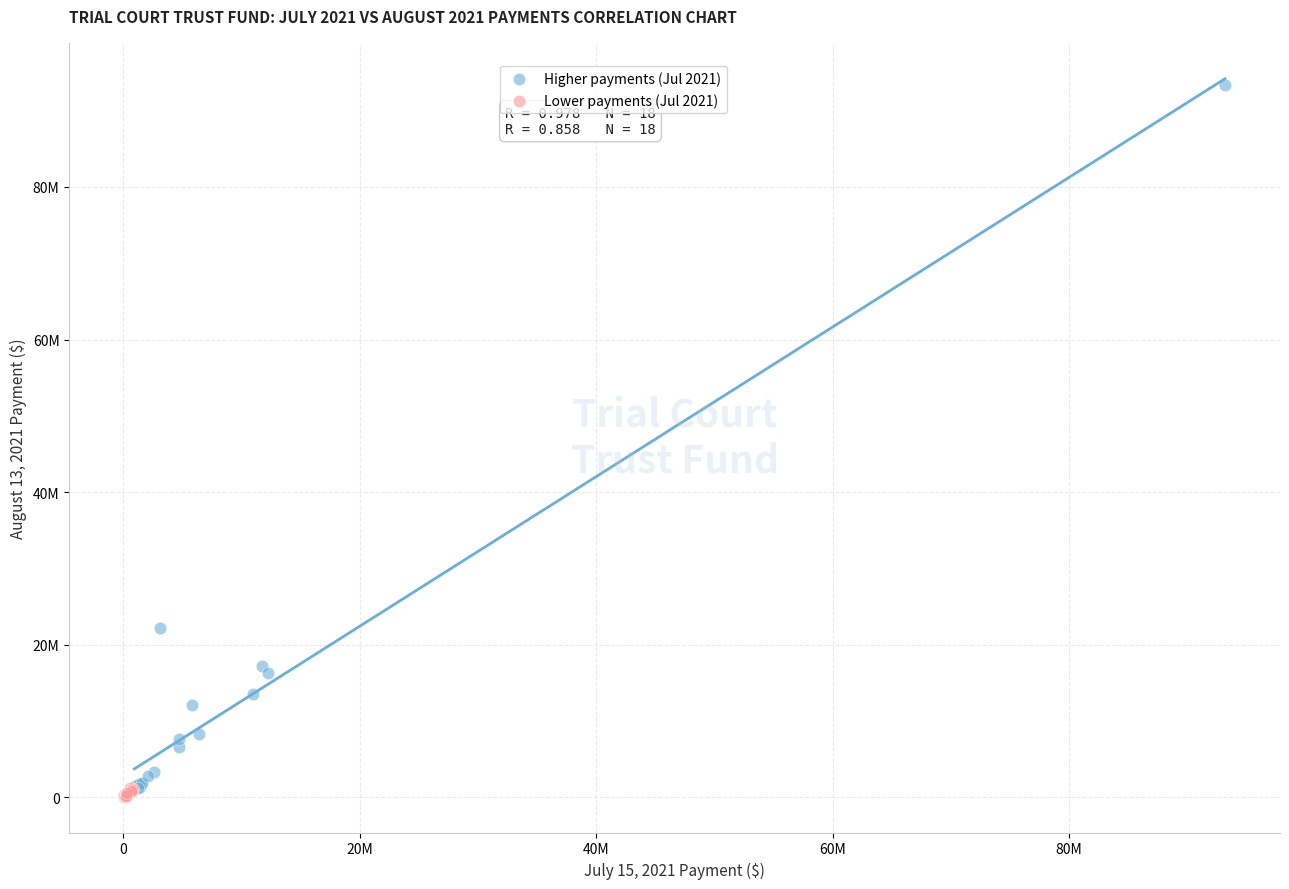

What are all the series names shown in the legend?

Higher payments (Jul 2021), Lower payments (Jul 2021)